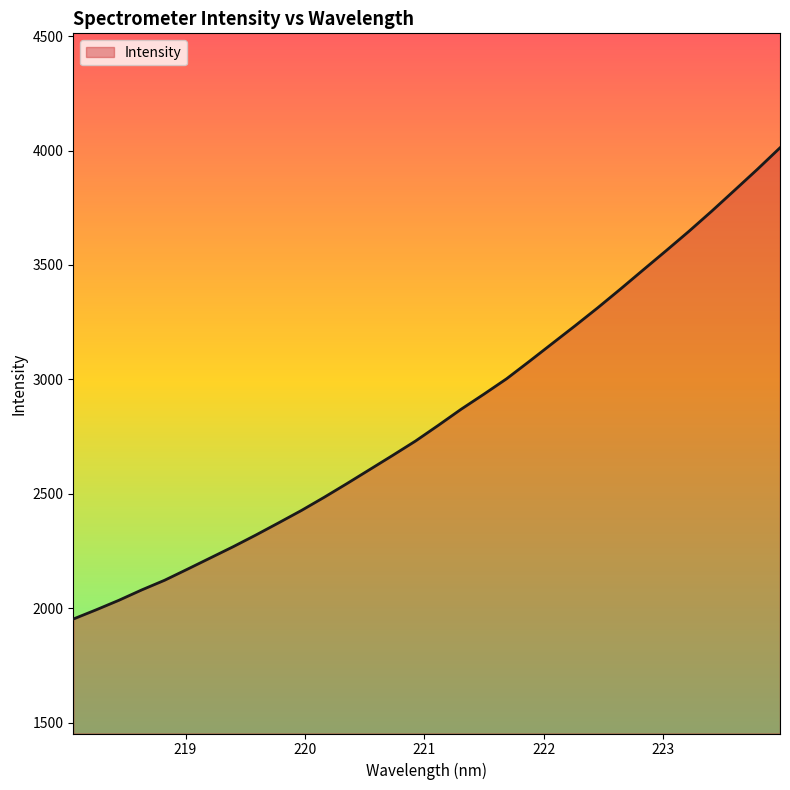

What is the minimum value shown in the chart?

1953.3